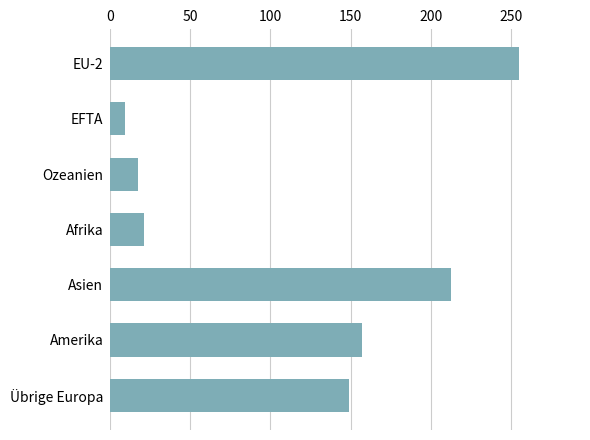

Reading top to bottom, extract all data points from this chart.

255	9	17	21	213	157	149